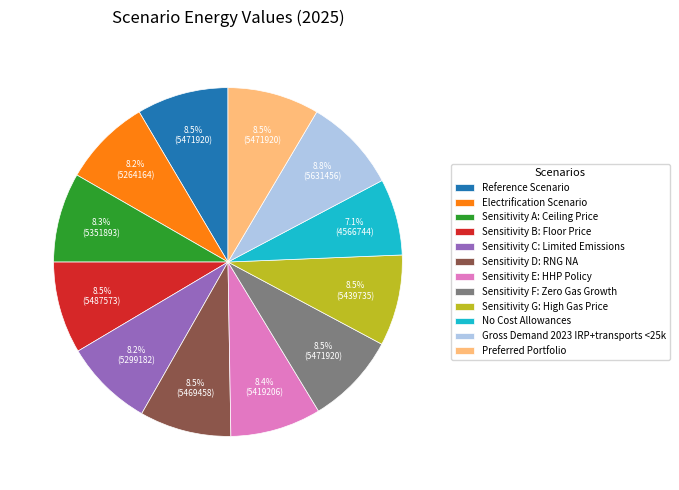

How many segments does this pie chart have?

12